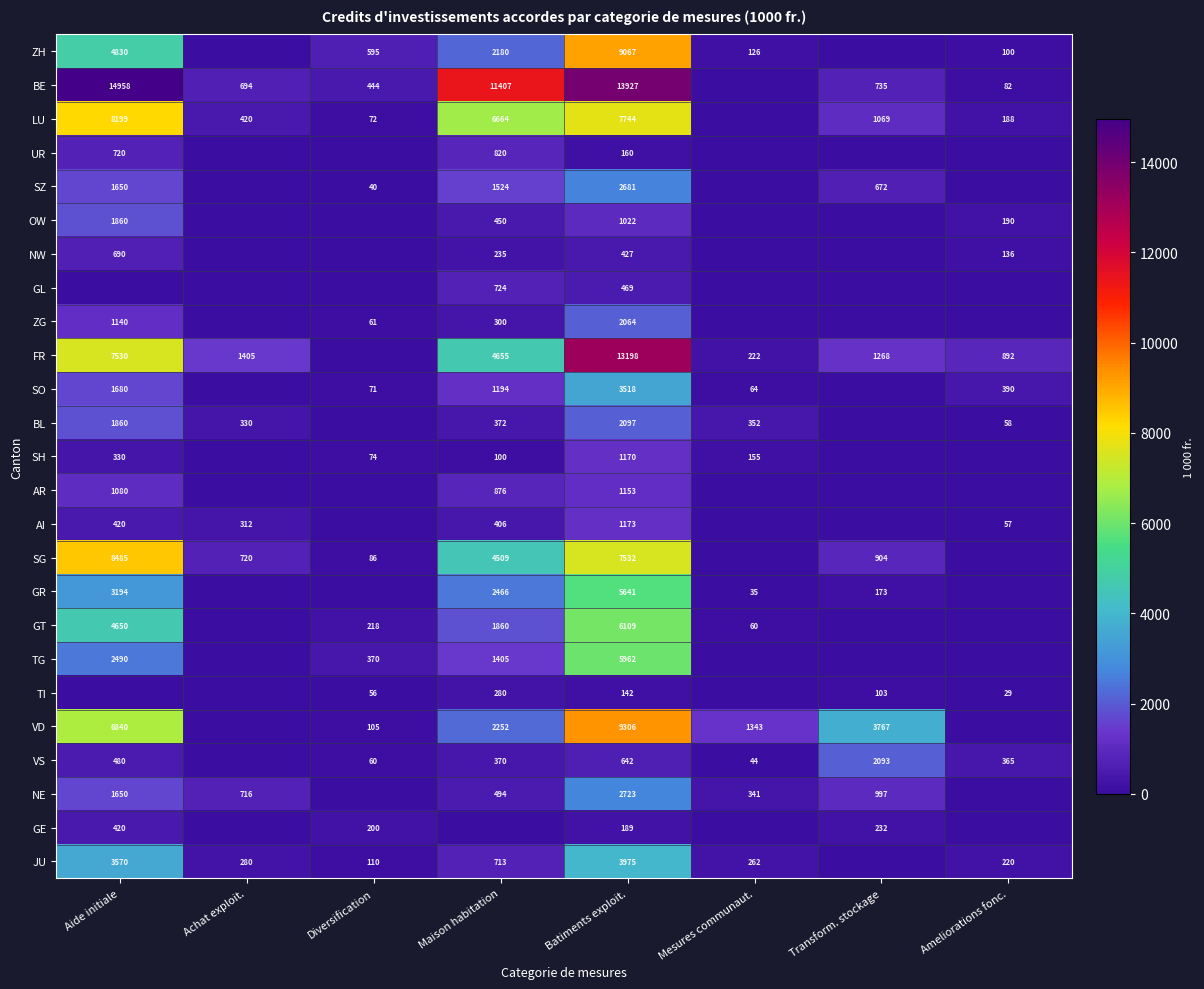

Which has a higher value, Diversification or Batiments exploit.?

Batiments exploit.